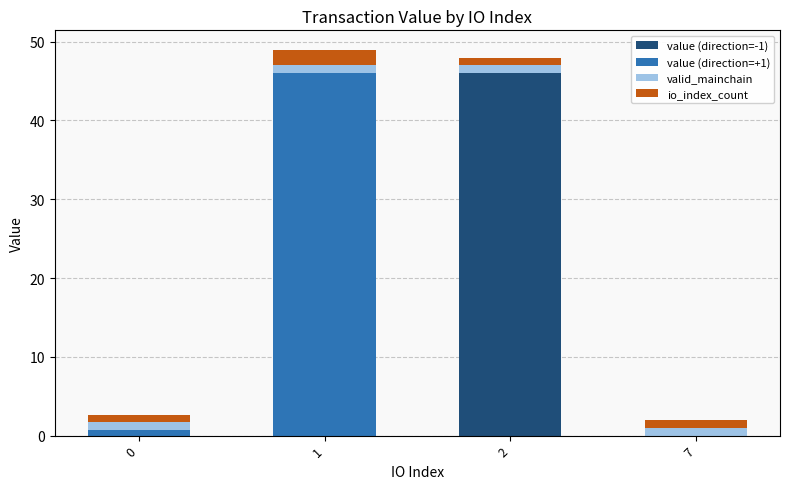

The value of value (direction=-1) at 2 is 28.0. True or false?

False